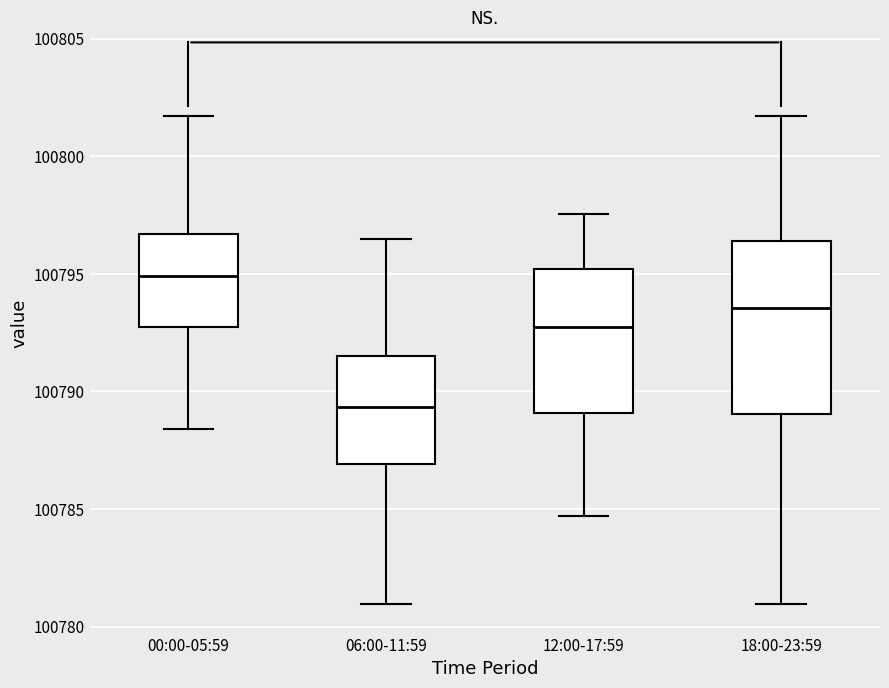

Which box has the highest median line?

00:00-05:59